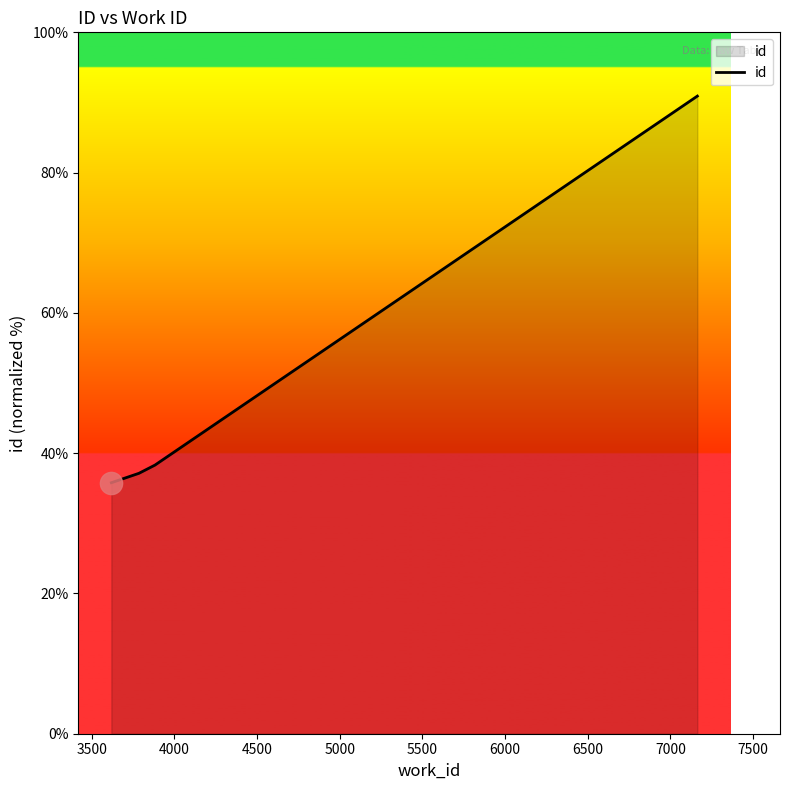

What is the difference between the maximum and minimum values?

55.1